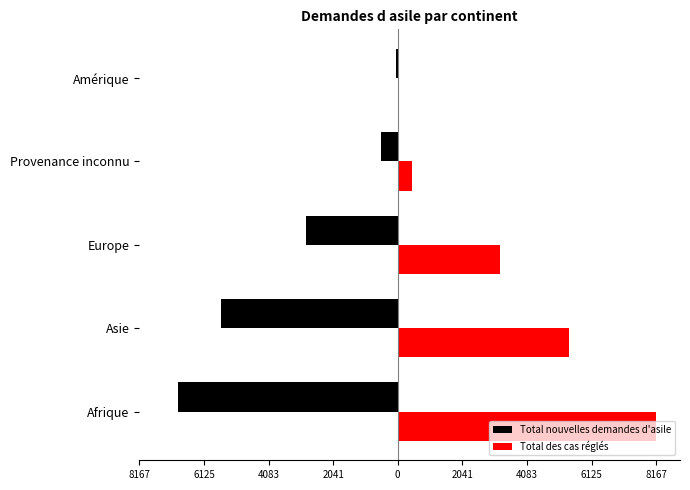

What are all the series names shown in the legend?

Total nouvelles demandes d'asile, Total des cas réglés